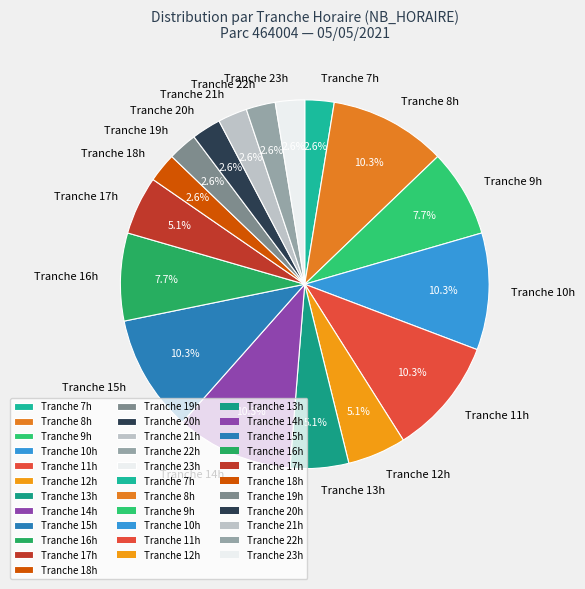

Is there any slice that represents more than half of the pie?

No